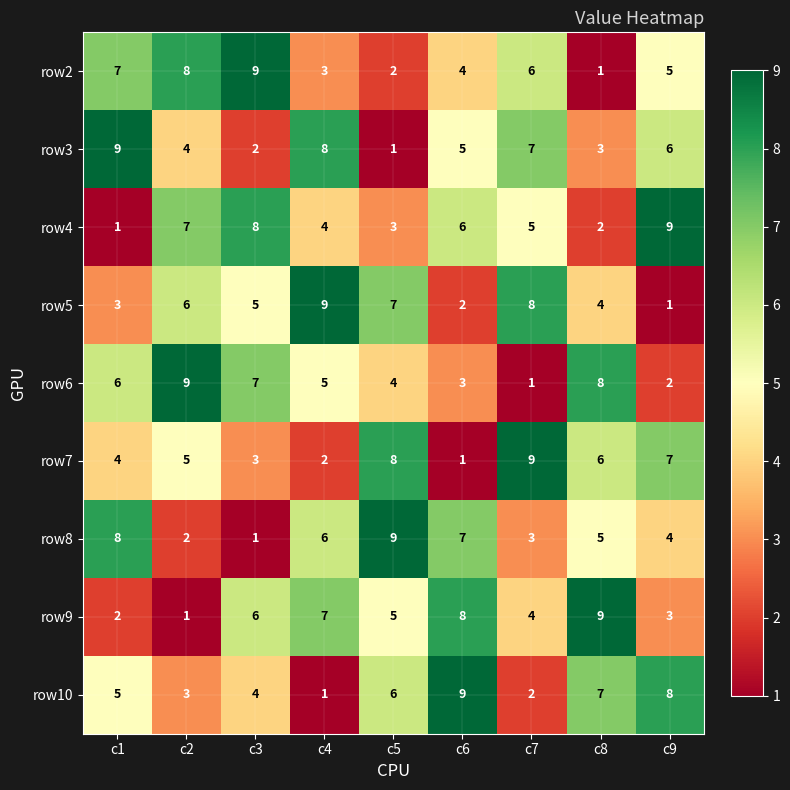

Which category has the highest value in the row9 series?

c8